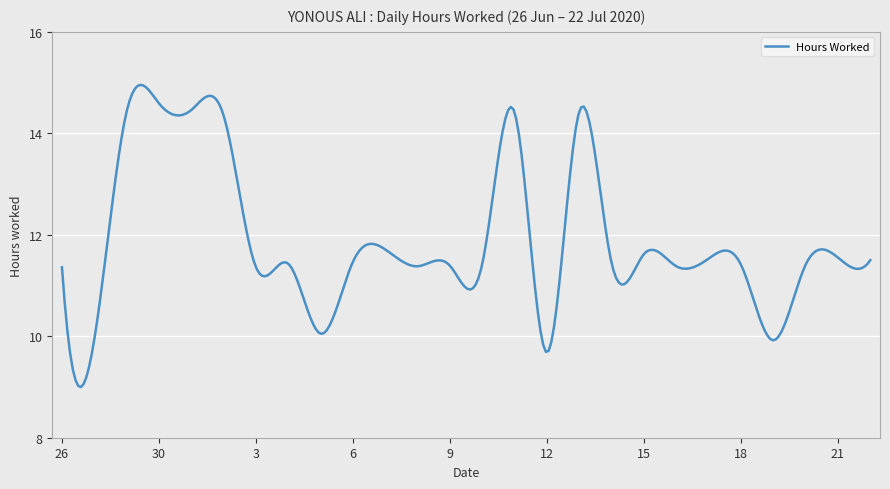

What is the greatest value displayed?

15.0